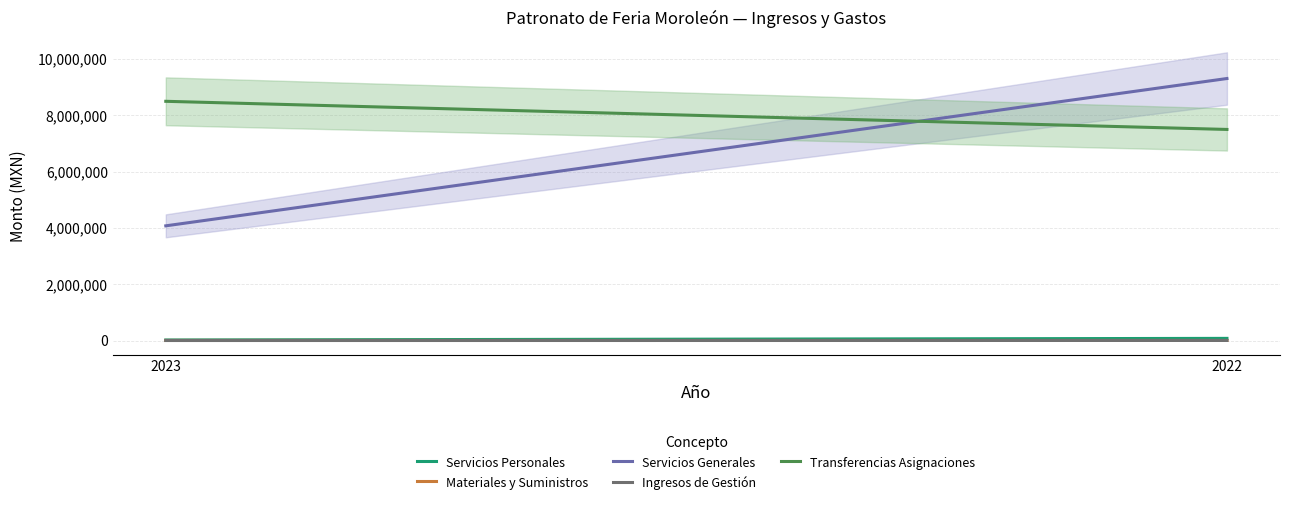

Between 2023 and 2022, which is larger?

2022